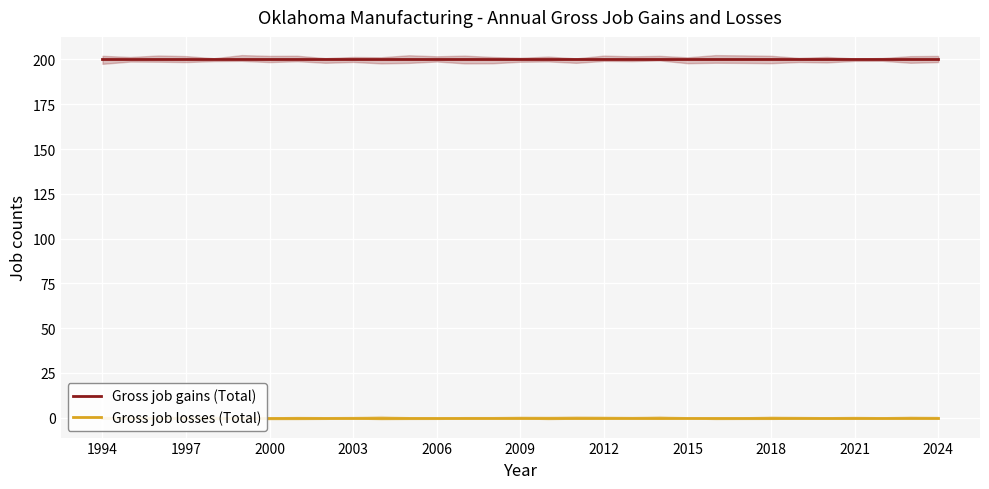

True or false: Gross job gains (Total) has a value of 200 at 2009.

True